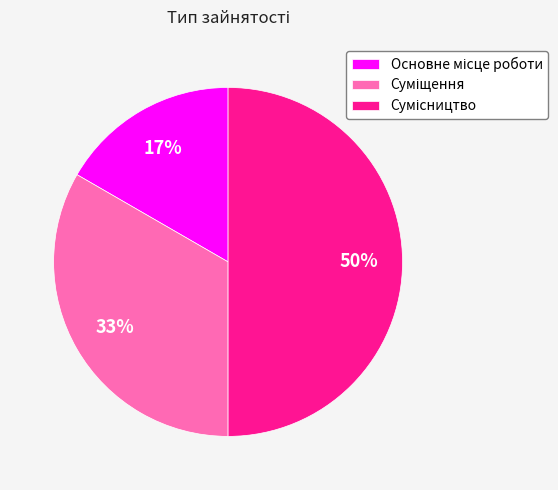

To the nearest percent, what is the difference between the largest and smallest slice percentages?

33%